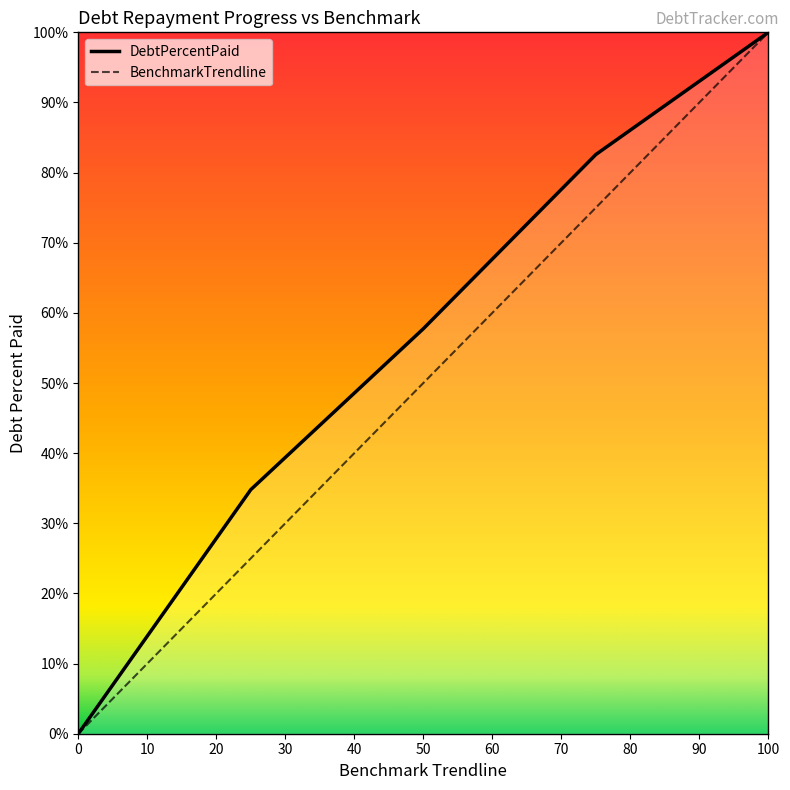

Reading left to right, what are all the values shown in this chart?

DebtPercentPaid: 0.0	34.8	57.7	82.6	100.0
BenchmarkTrendline: 0.0	25.0	50.0	75.0	100.0